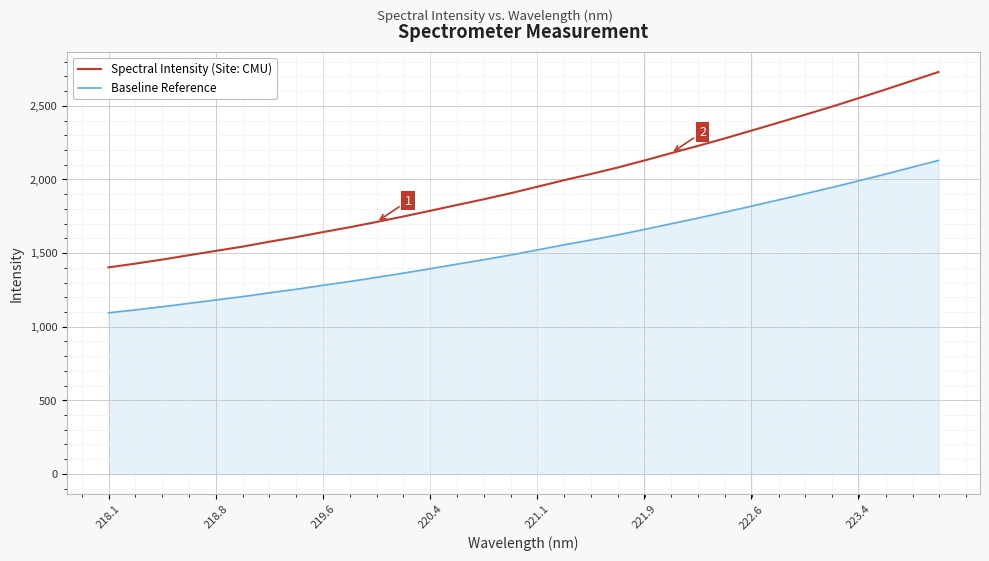

Which series has the largest total across all categories?

Spectral Intensity (Site: CMU)